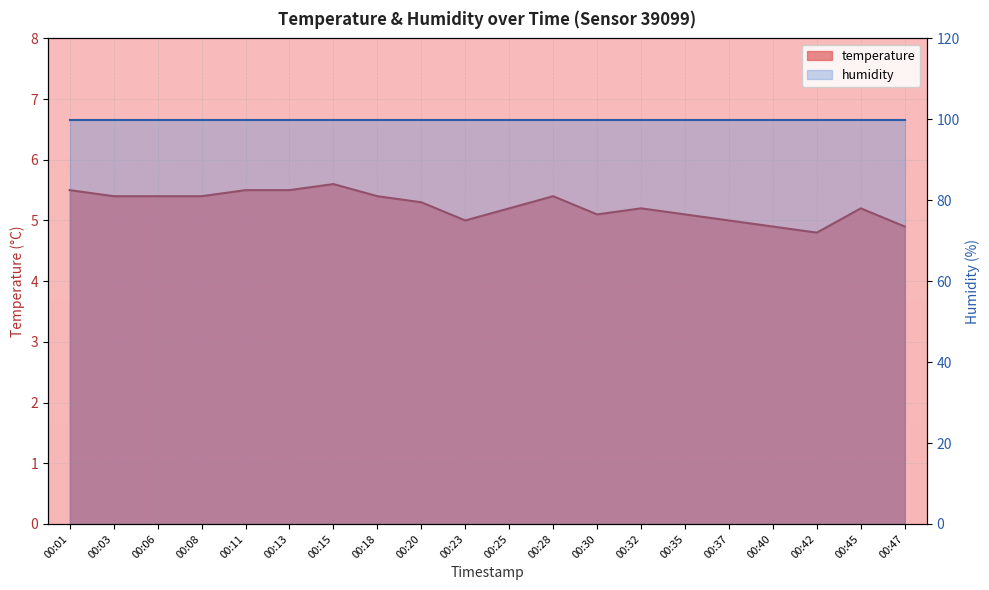

Is it true that the value at 00:20 is 7.6?

False